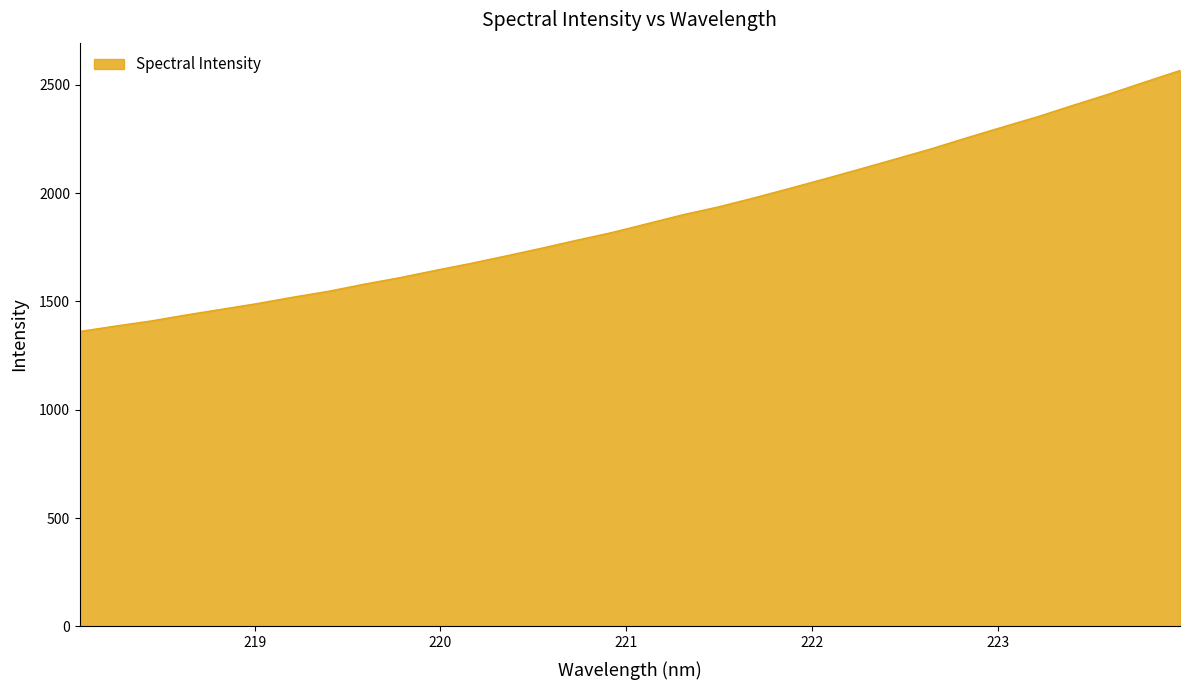

What is the minimum value shown in the chart?

1361.4